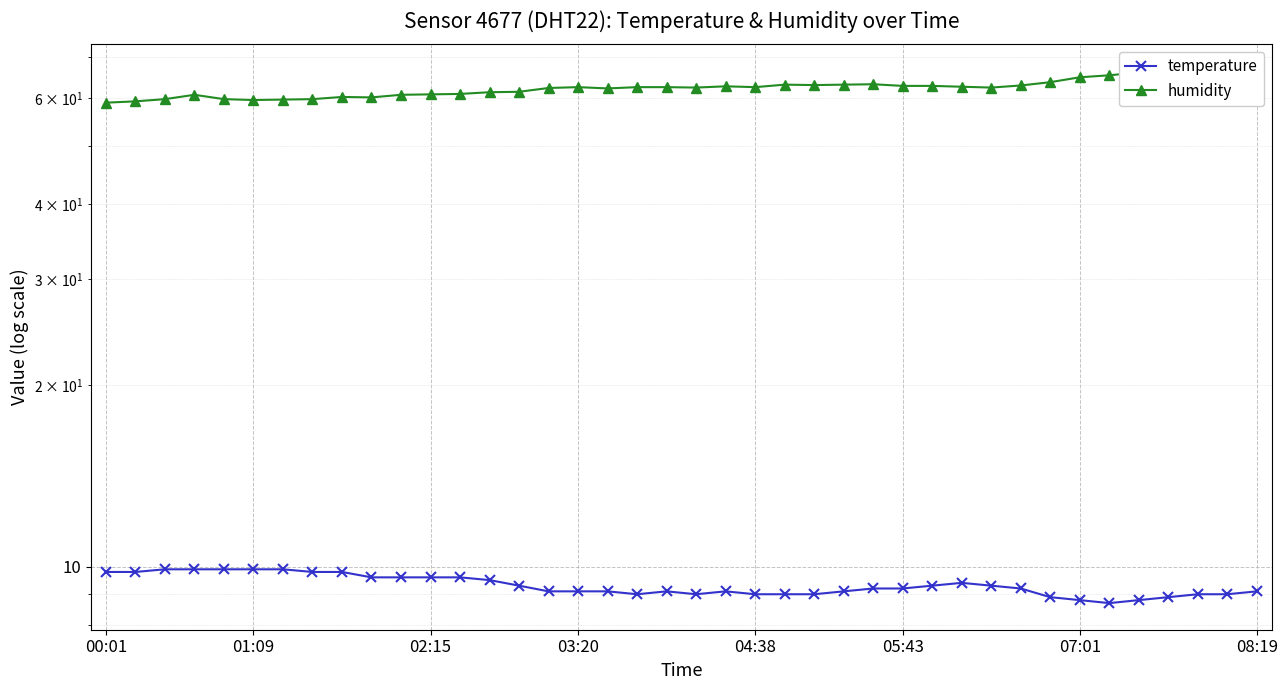

Where does the temperature series first go above 9?

00:01